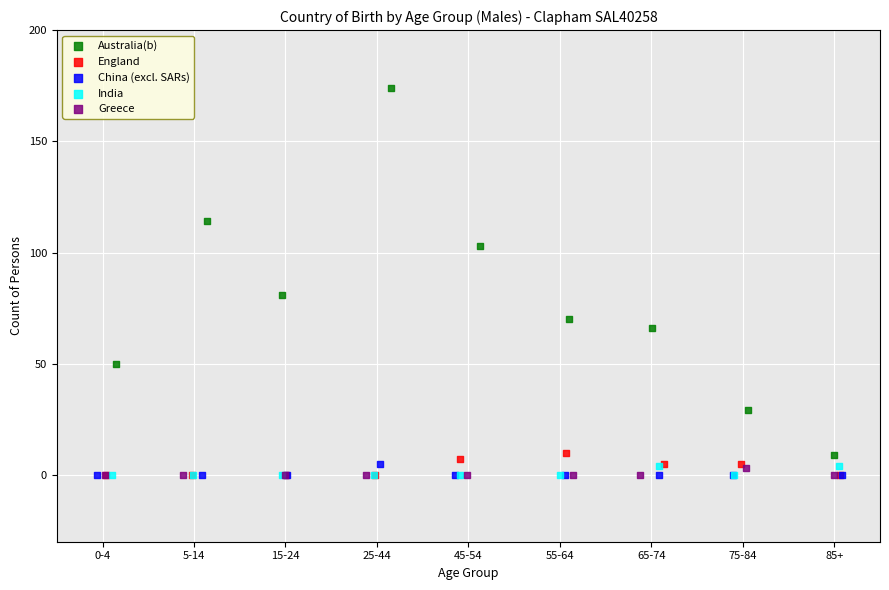

What are all the series names shown in the legend?

Australia(b), England, China (excl. SARs), India, Greece